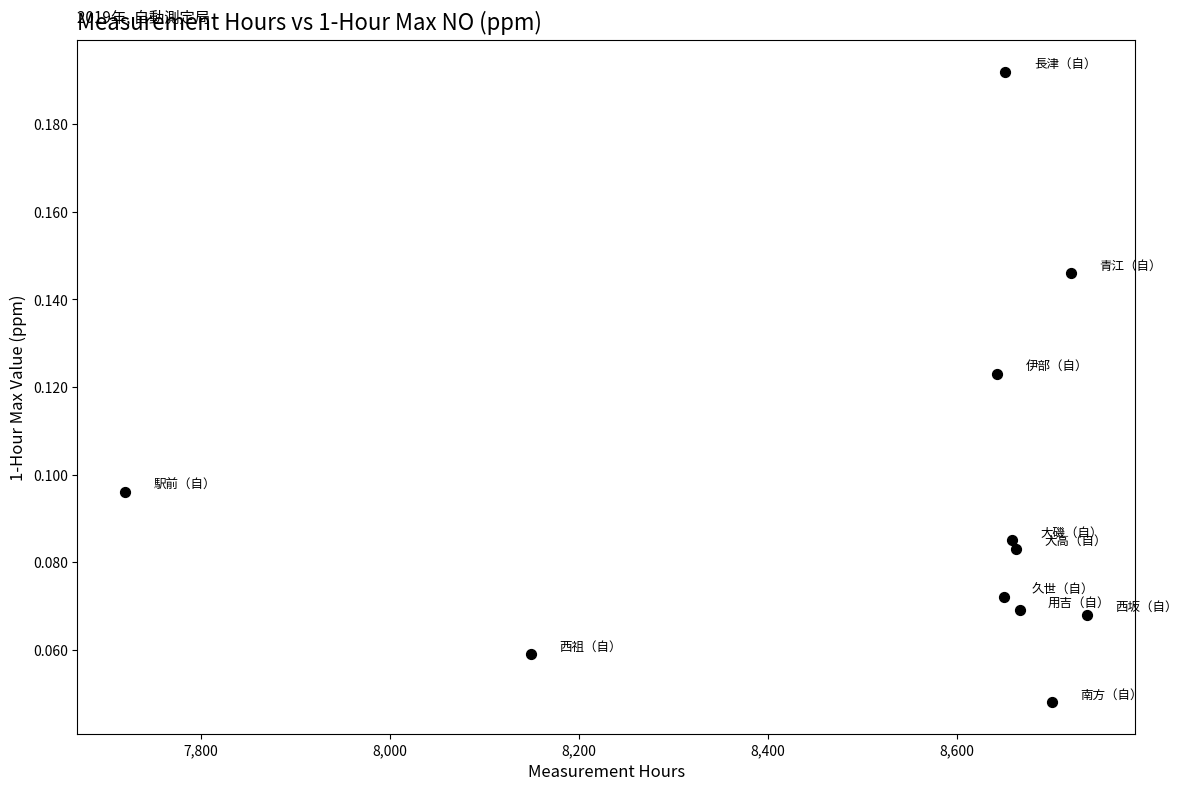

What is the average X value?

8541.3